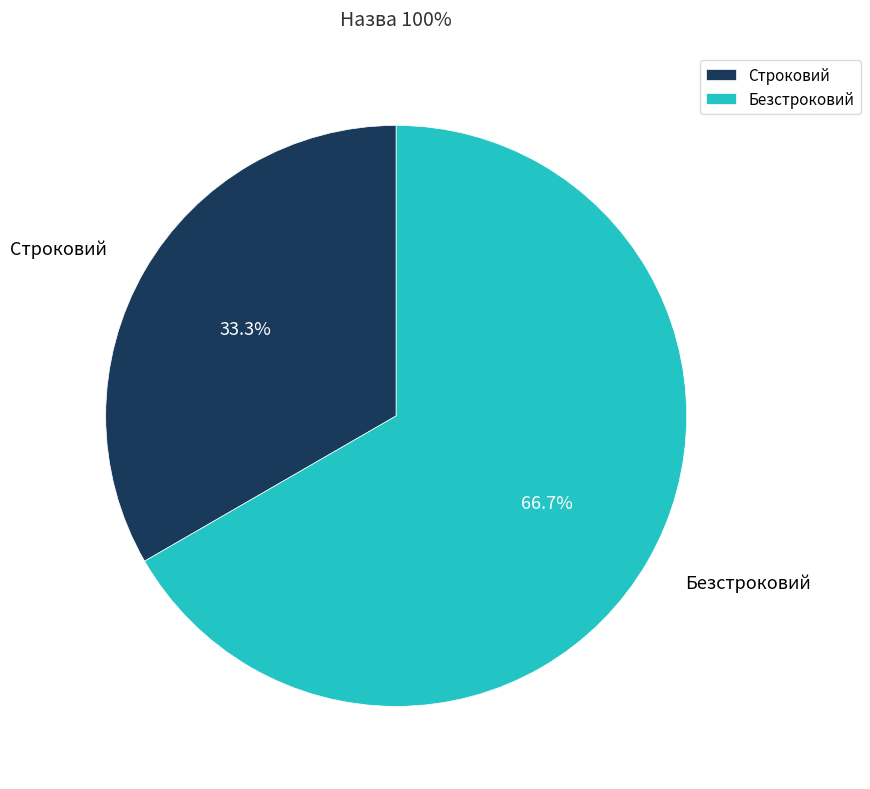

What is the ratio of the value at Строковий to the value at Безстроковий?

0.5